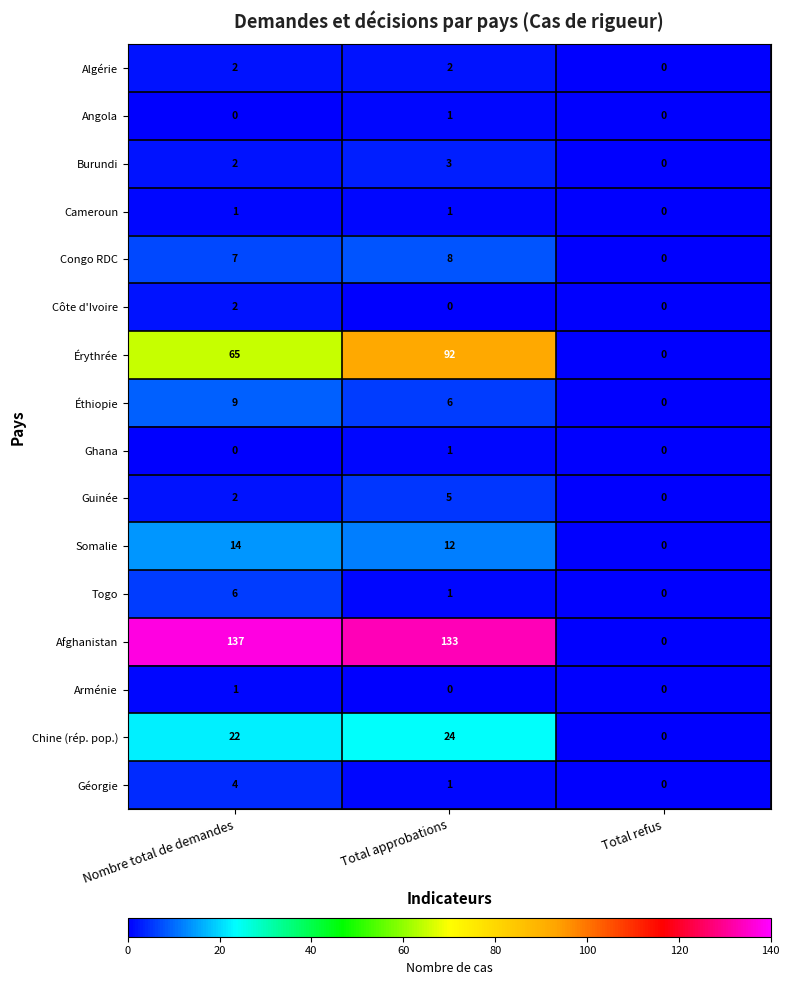

At which label does Éthiopie first exceed 6?

Nombre total de demandes